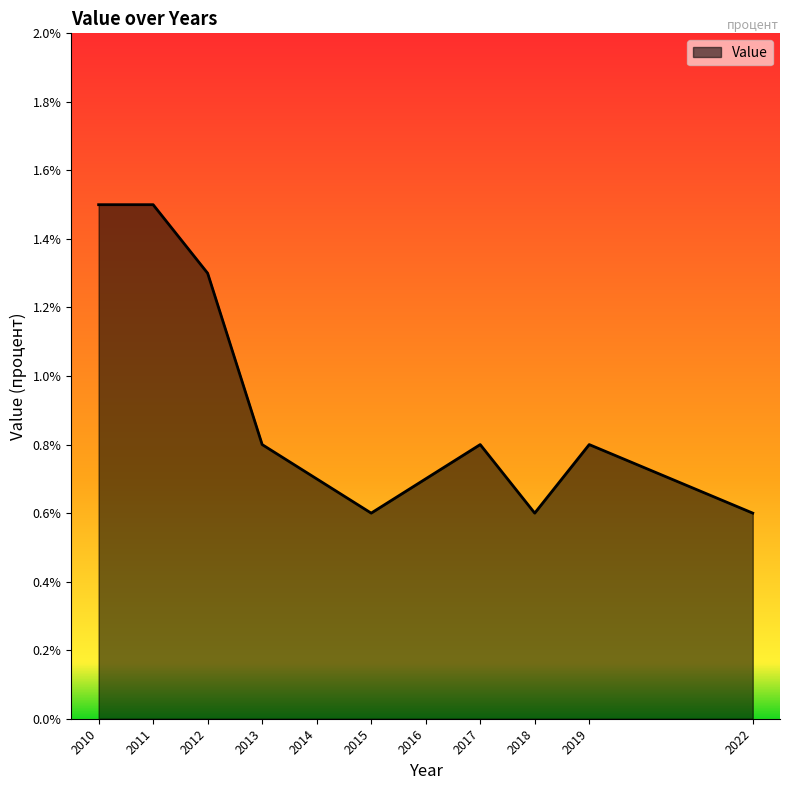

Which has a higher value, 2010 or 2015?

2010